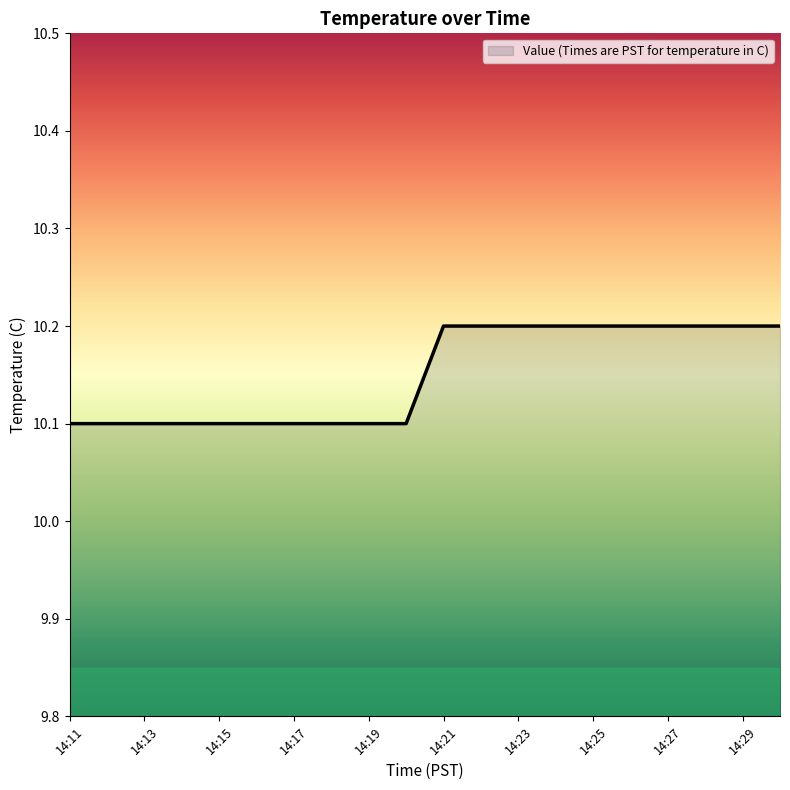

What is the maximum value shown in the chart?

10.2